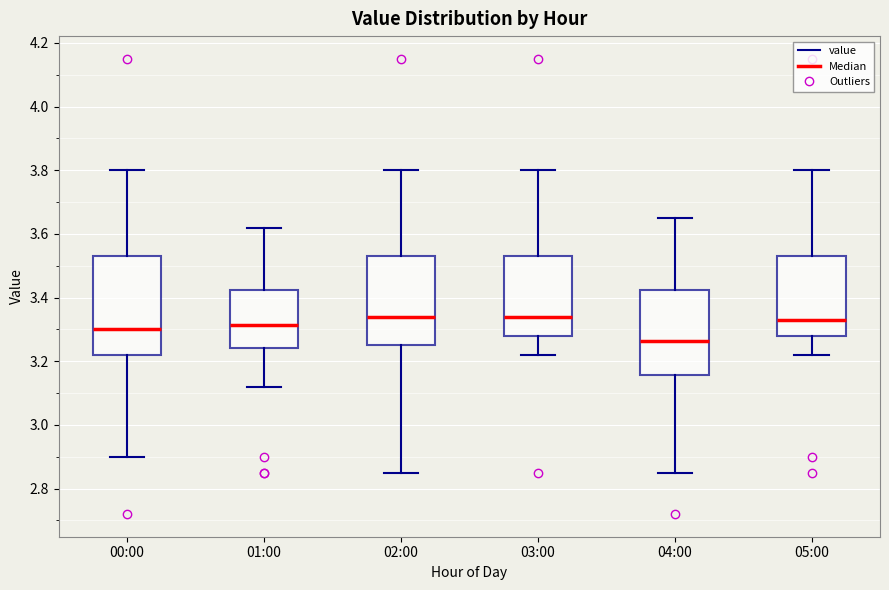

Comparing the boxes themselves (not the whiskers), which one is the tallest?

00:00